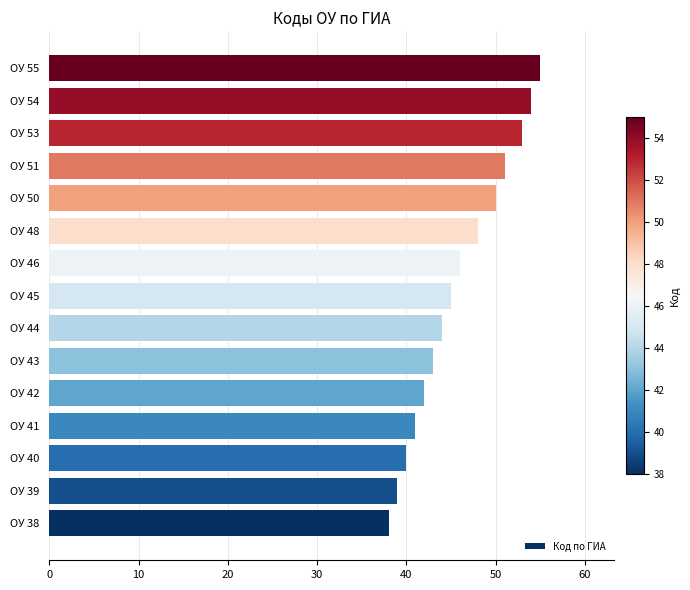

What is the smallest value displayed?

38